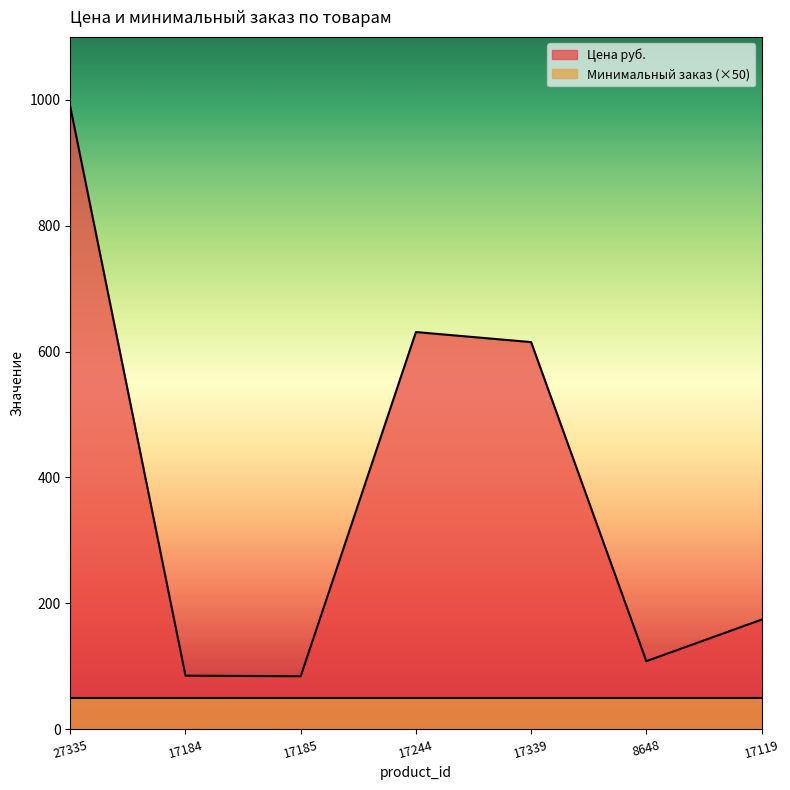

Which label corresponds to the largest value in the chart?

27335